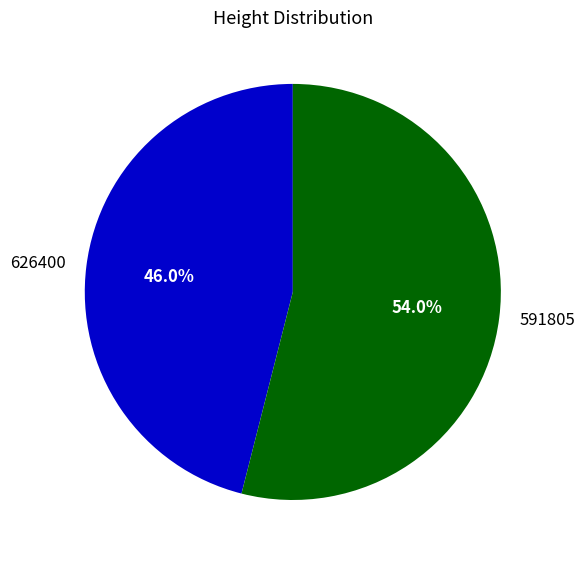

Is there any slice that represents more than half of the pie?

Yes